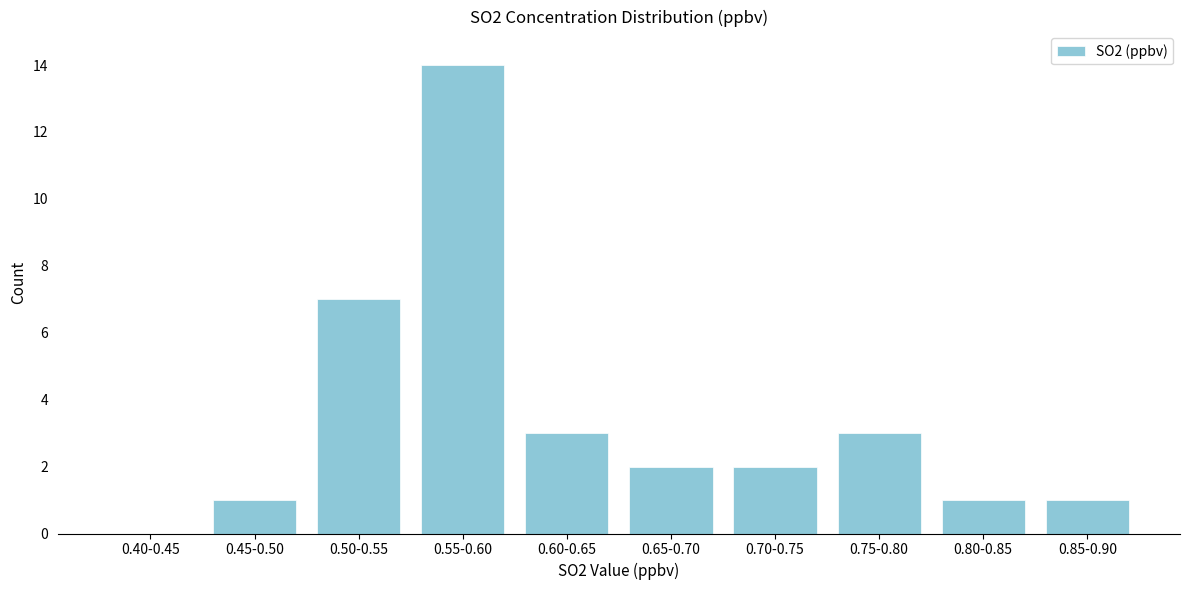

Reading left to right, extract all data points from this chart.

0.40-0.45=0	0.45-0.50=1	0.50-0.55=7	0.55-0.60=14	0.60-0.65=3	0.65-0.70=2	0.70-0.75=2	0.75-0.80=3	0.80-0.85=1	0.85-0.90=1